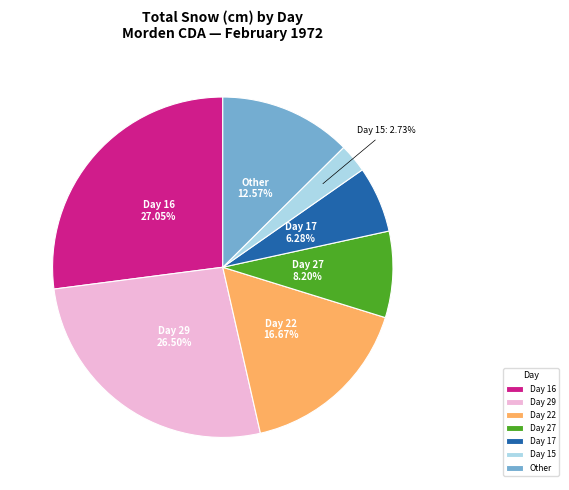

Does Day 29 account for over 50% of the chart?

No